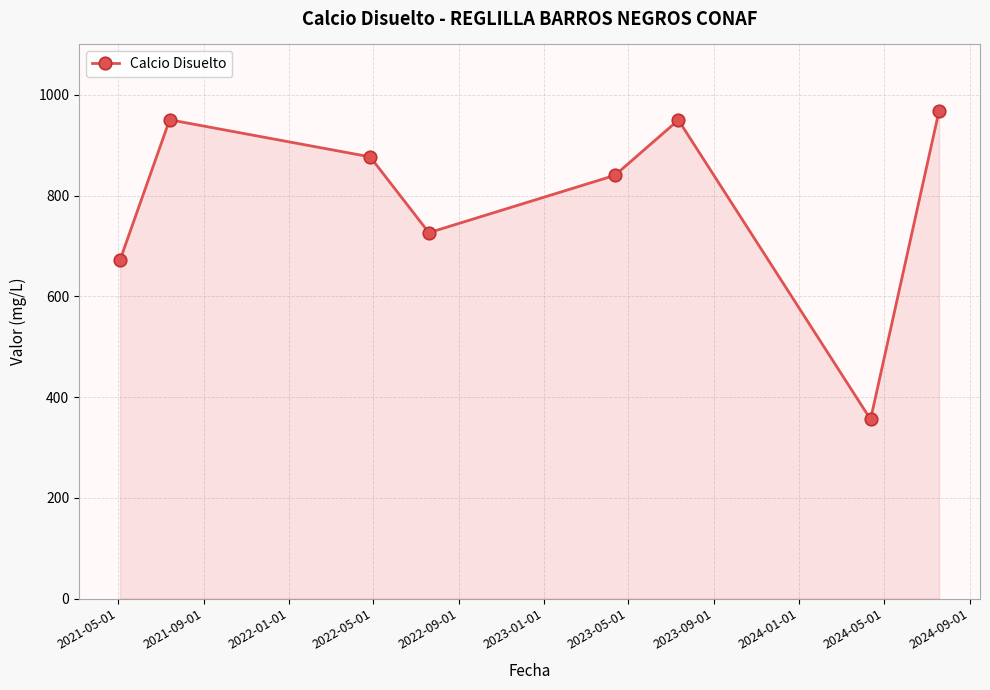

What is the difference between the maximum and minimum values?

612.5